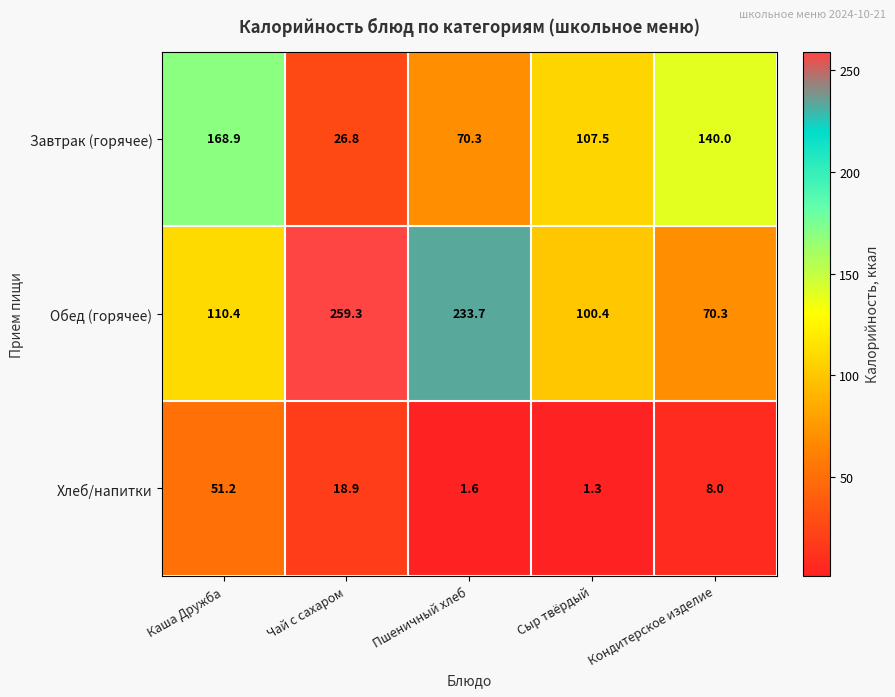

What is the lowest value of the Обед (горячее) series?

70.3